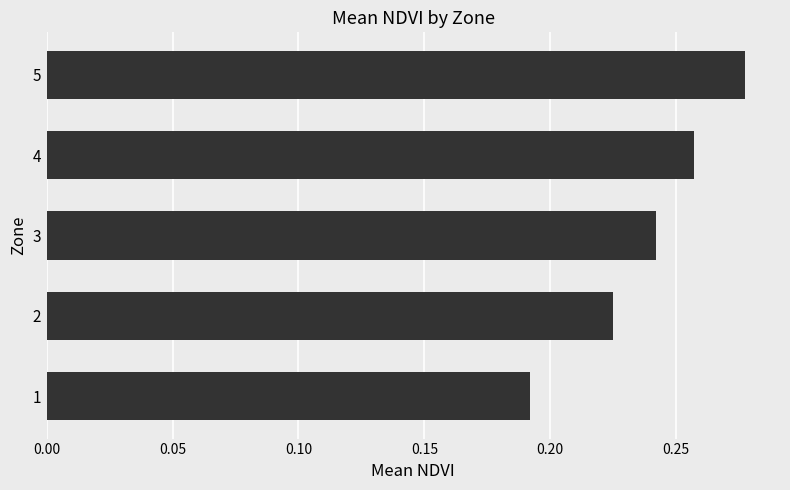

Between 5 and 4, which is larger?

5